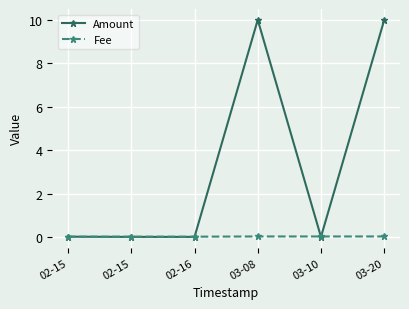

Reading left to right, extract all data points from this chart.

Amount: 02-15=0.0	02-15=0.0	02-16=0.0	03-08=10.0	03-10=0.0	03-20=10.0
Fee: 02-15=0.0	02-15=0.0	02-16=0.0	03-08=0.0	03-10=0.0	03-20=0.0